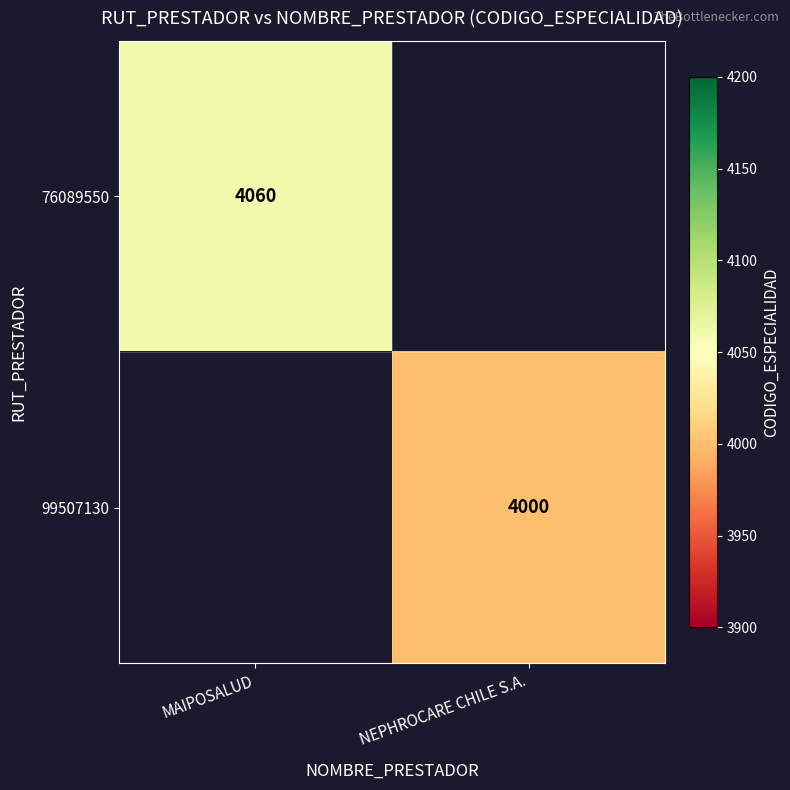

The 99507130 series shows 4000 at NEPHROCARE CHILE S.A.. True or false?

True